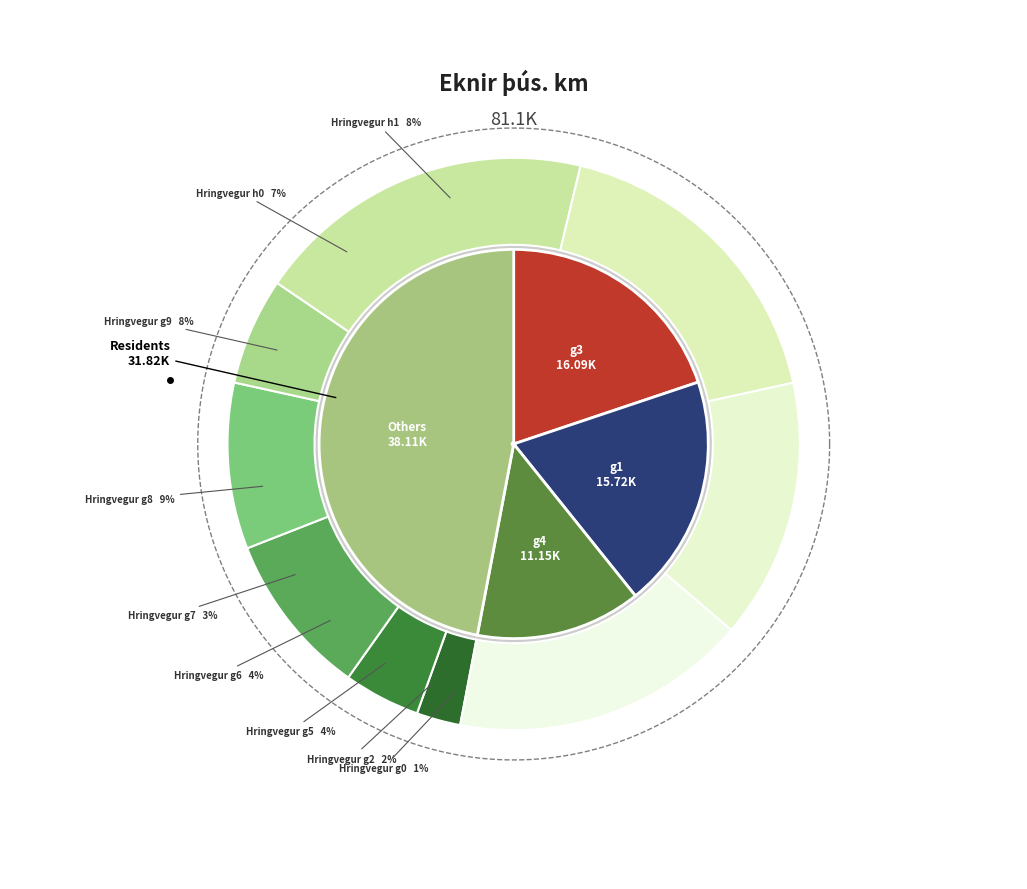

What is the total percentage of g0 and g3?

21.0%